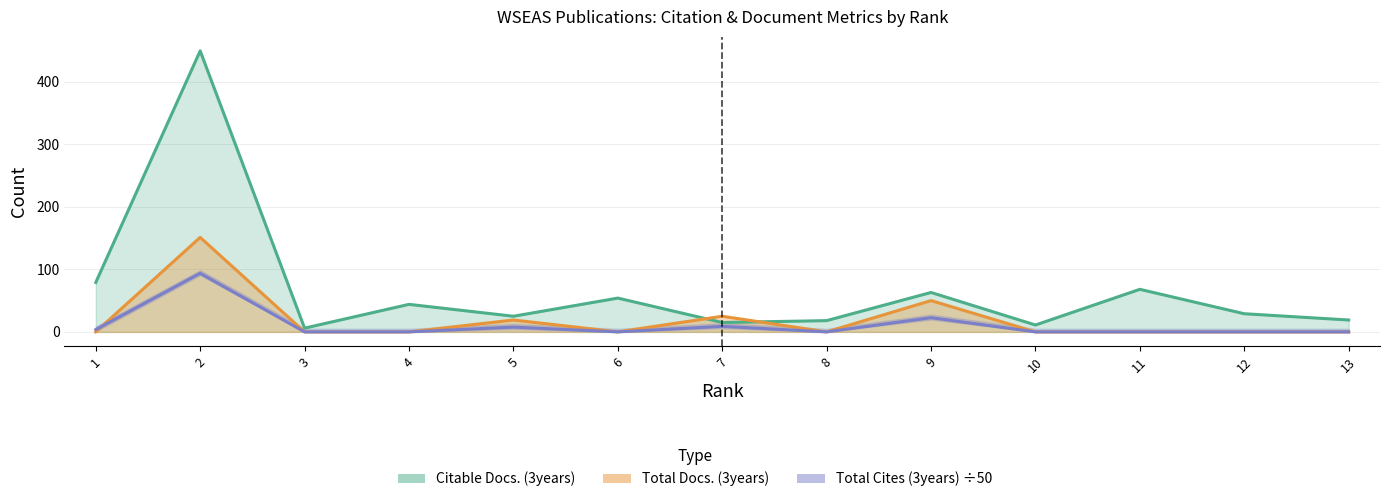

Rank the series by their maximum value, from lowest to highest.

Total Cites (3years), Total Docs. (3years), Citable Docs. (3years)